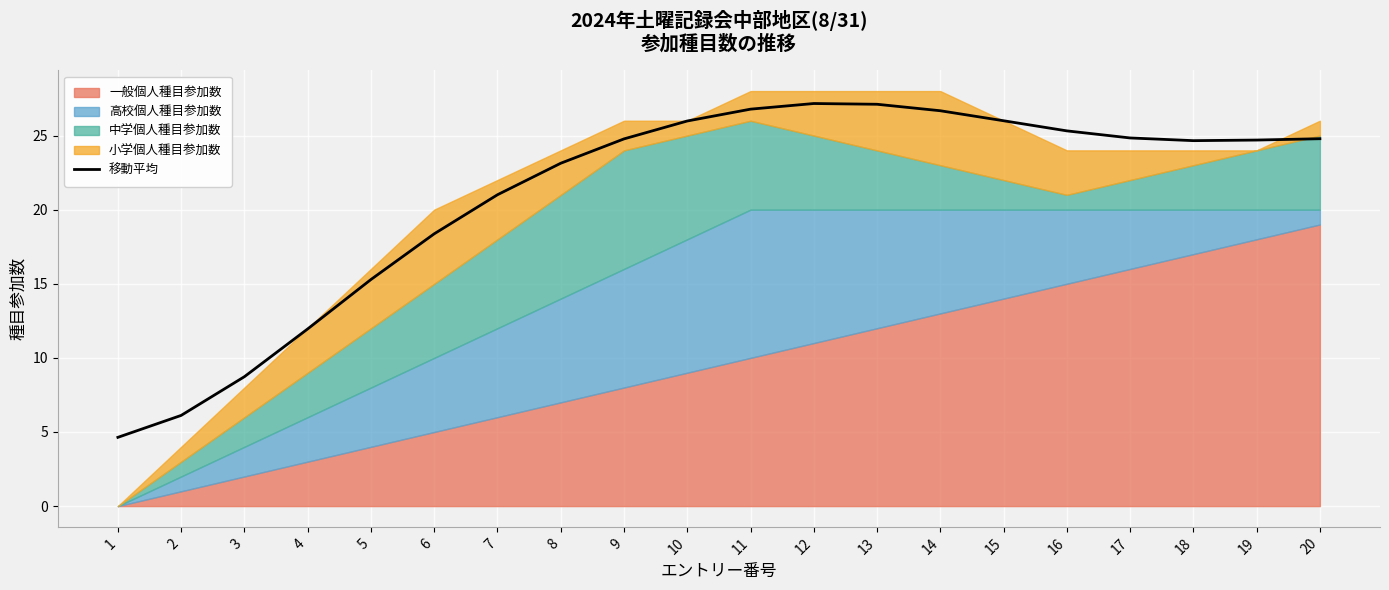

What is the difference between the second highest and second lowest values?

21.0